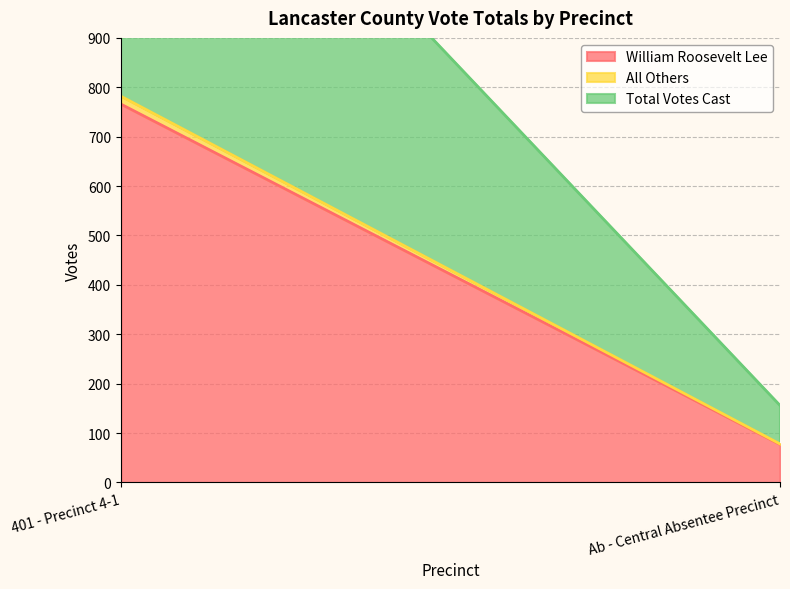

At which label does Total Votes Cast reach its peak?

401 - Precinct 4-1